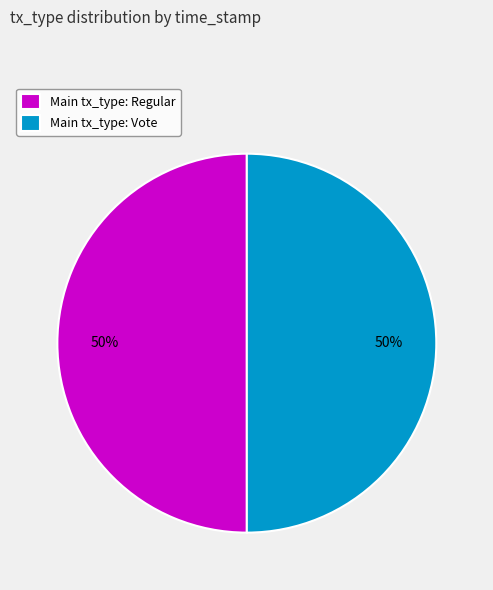

What is the ratio of the value at Main tx_type: Vote to the value at Main tx_type: Regular?

1.0